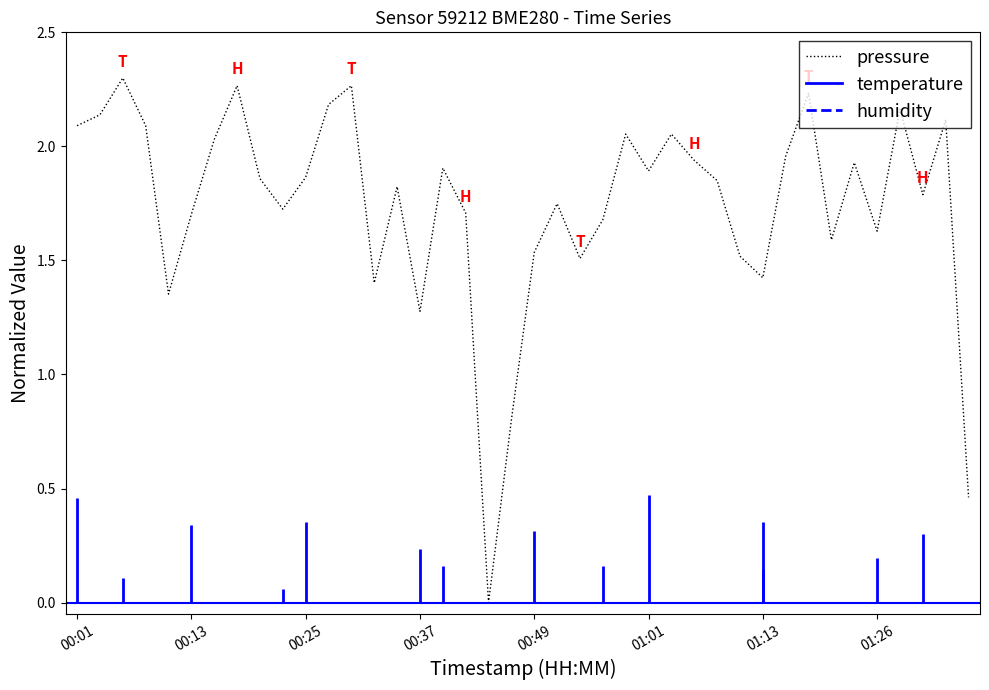

How many values are below 1?

3